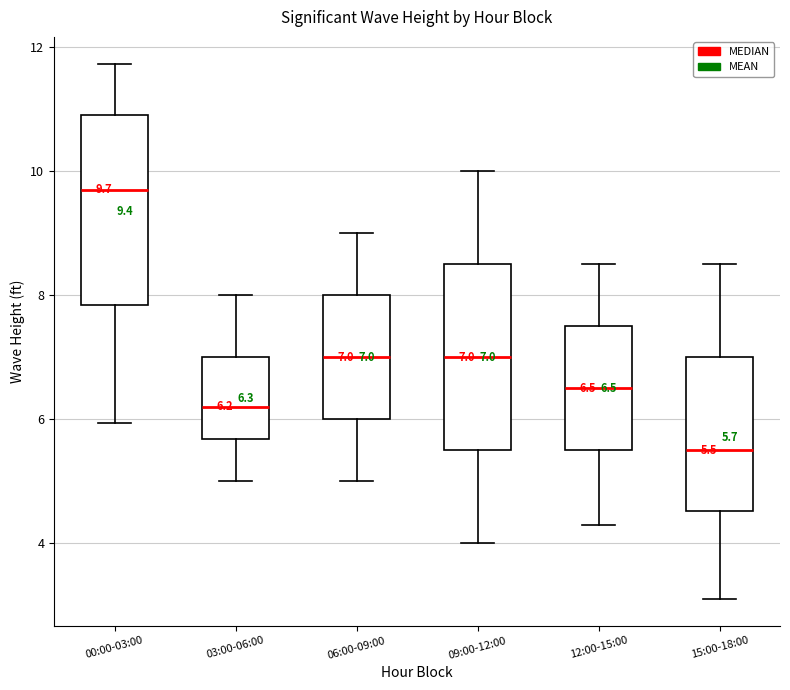

Which box's median line is the highest?

00:00-03:00